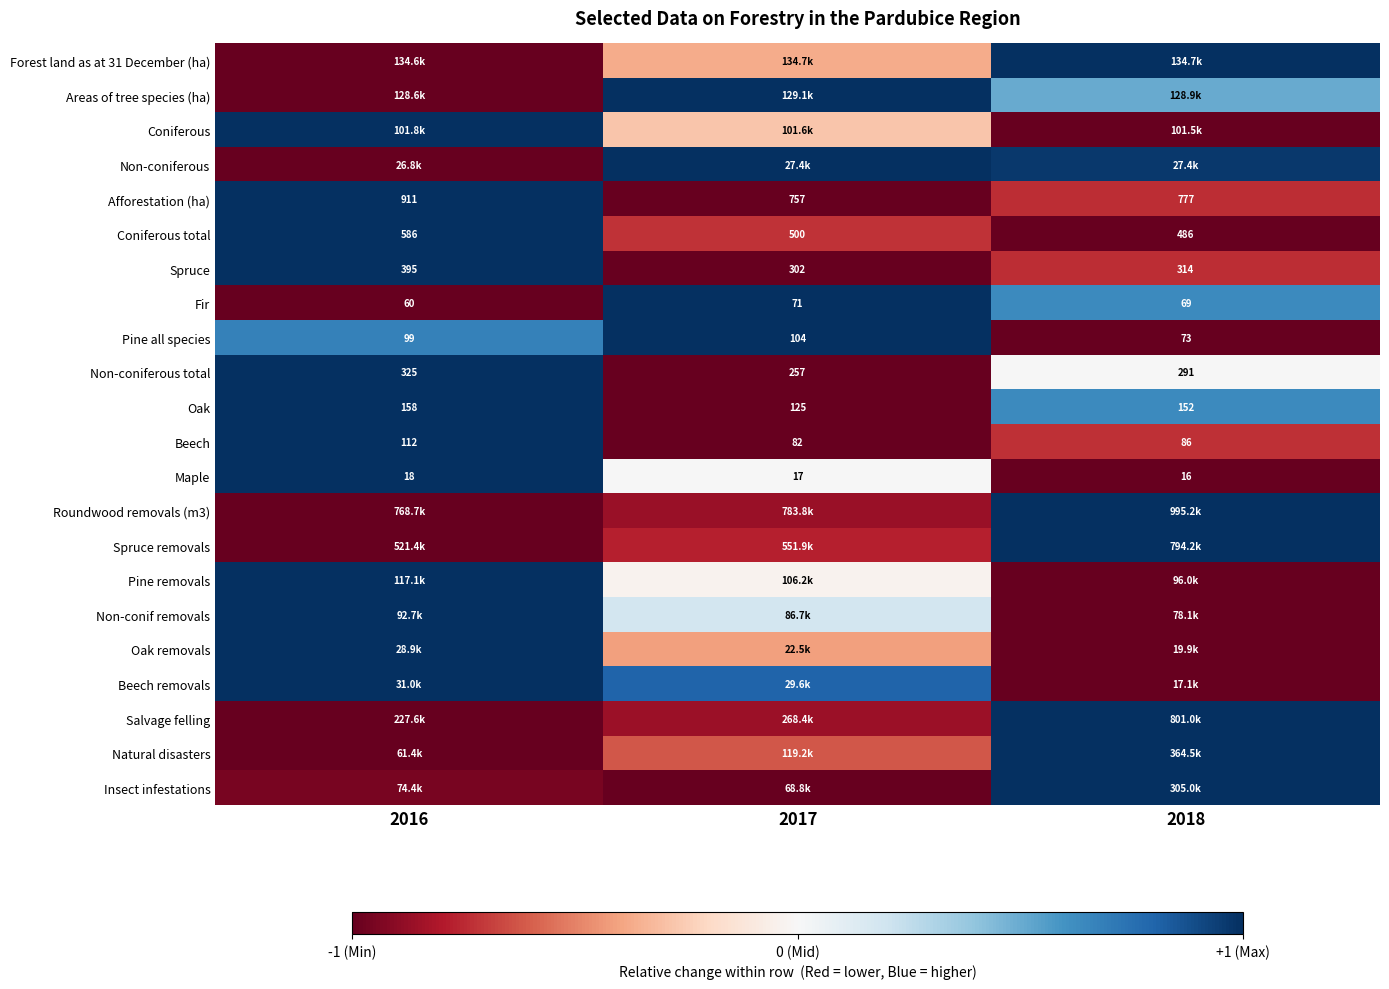

At which category does the chart reach its peak across all series?

2018